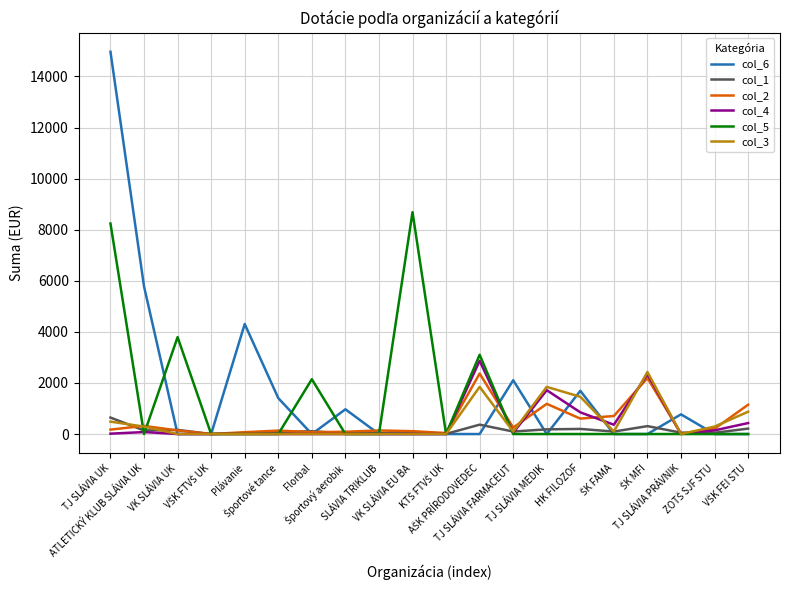

Which series has the widest spread of values?

col_6